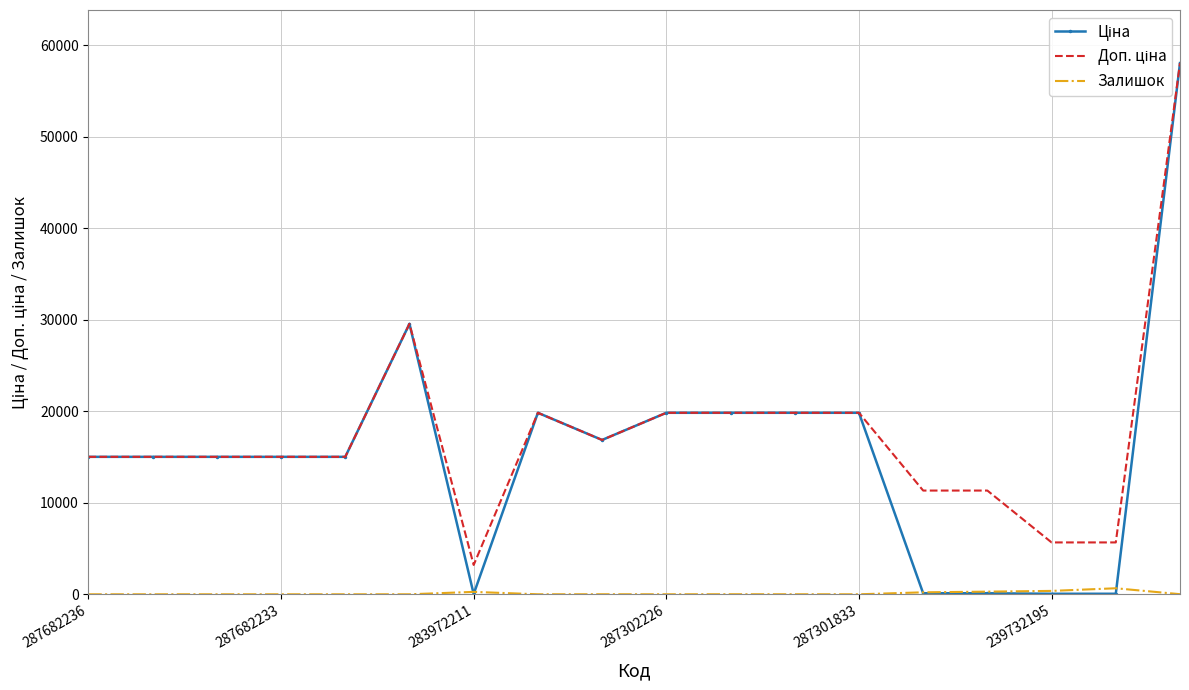

What is the maximum value shown in the chart?

58037.0